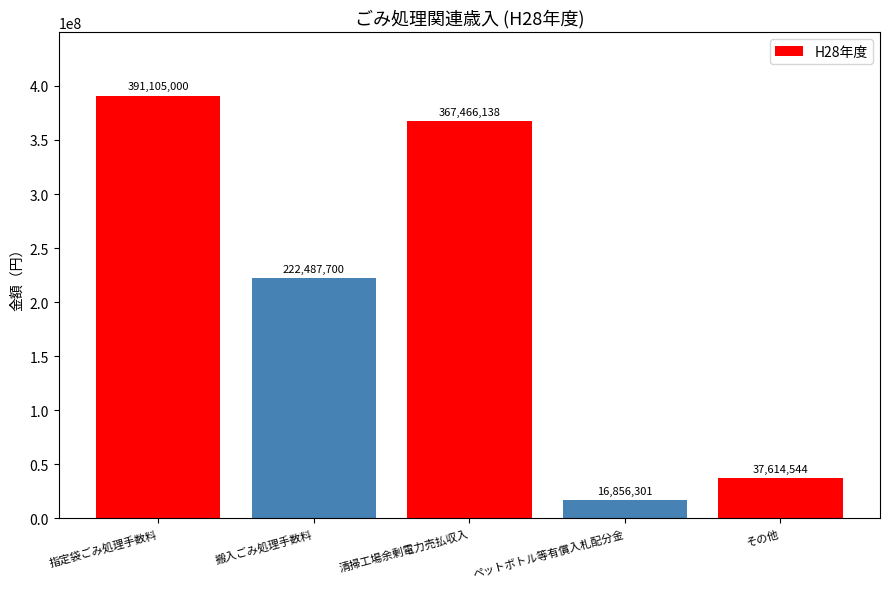

True or false: the data shows 16856301 at ペットボトル等有償入札配分金.

True